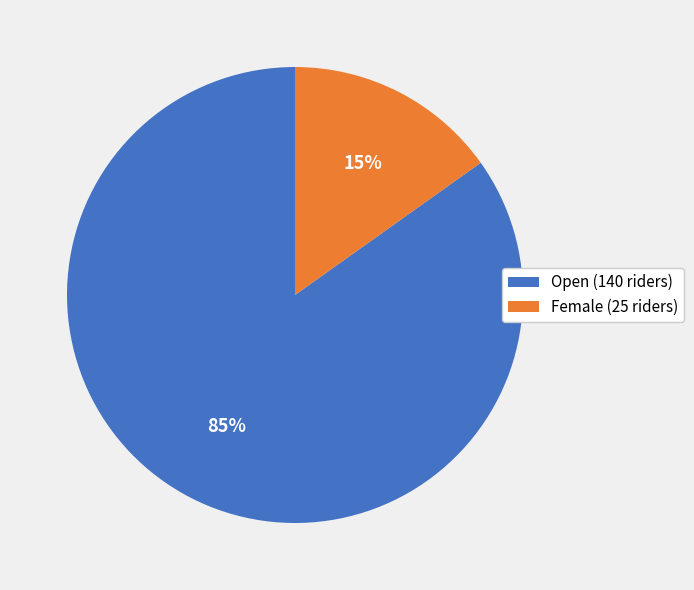

To the nearest percent, what is the difference between the Open and Female slice percentages?

70%